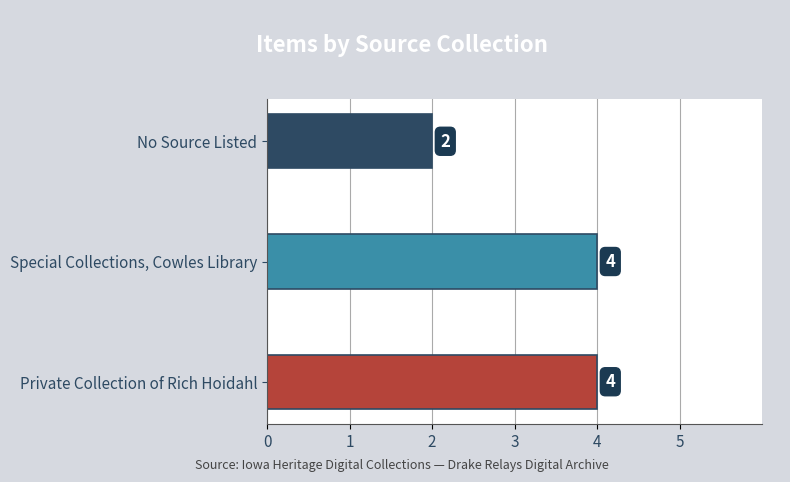

Reading bottom to top, what are all the values shown in this chart?

Private Collection of Rich Hoidahl=4	Special Collections, Cowles Library=4	No Source Listed=2